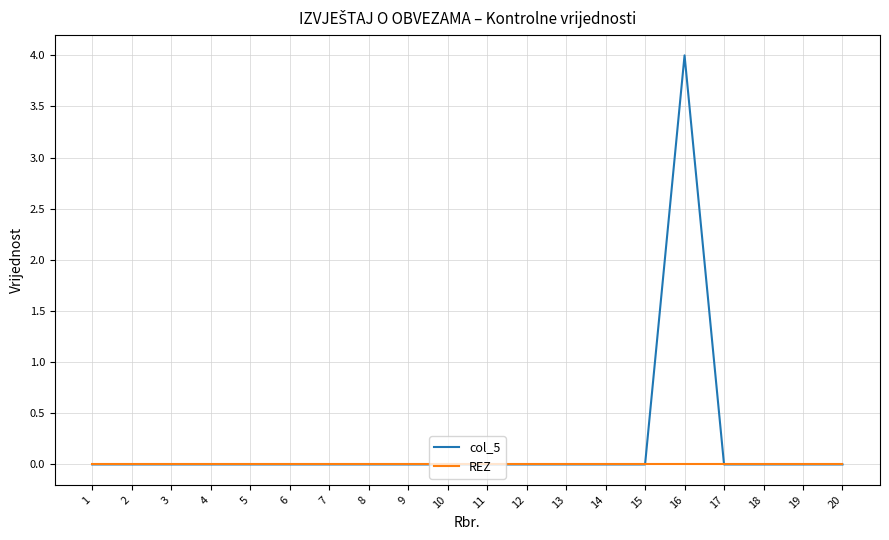

How many col_5 values are between 0 and 1?

19